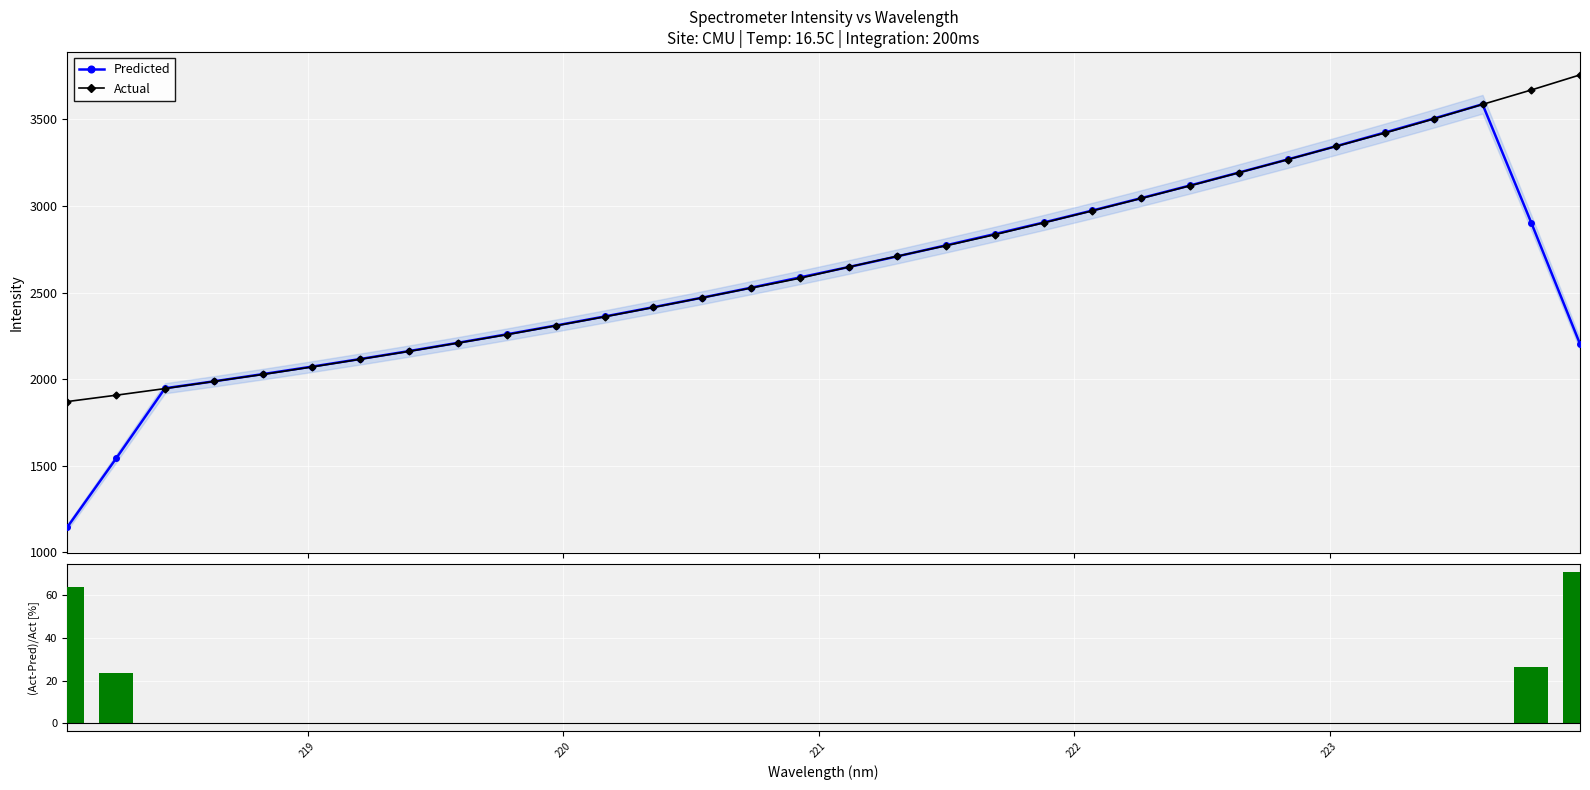

What is the maximum value for Predicted?

3588.1